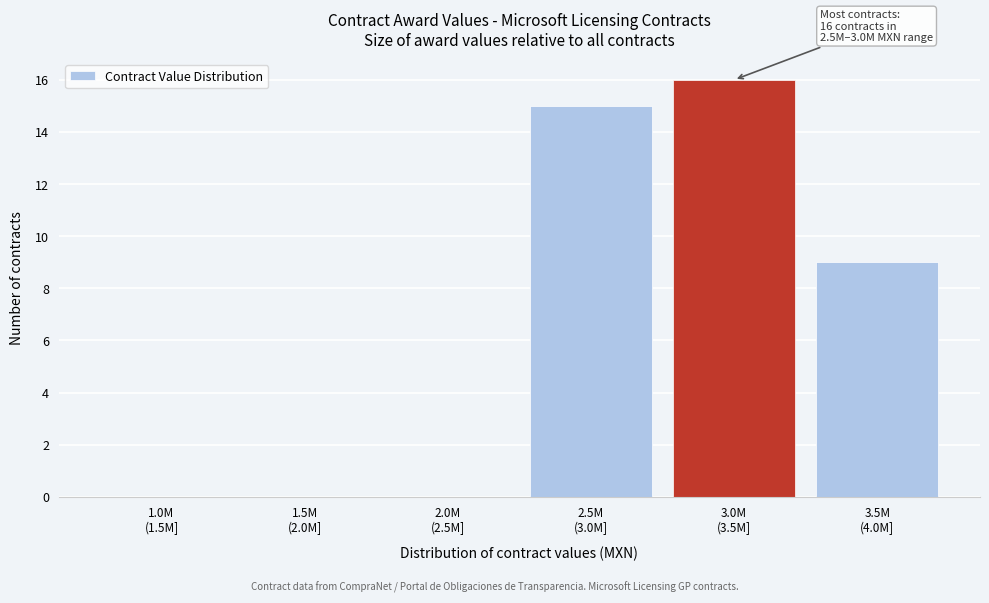

What is the sum of all values?

40